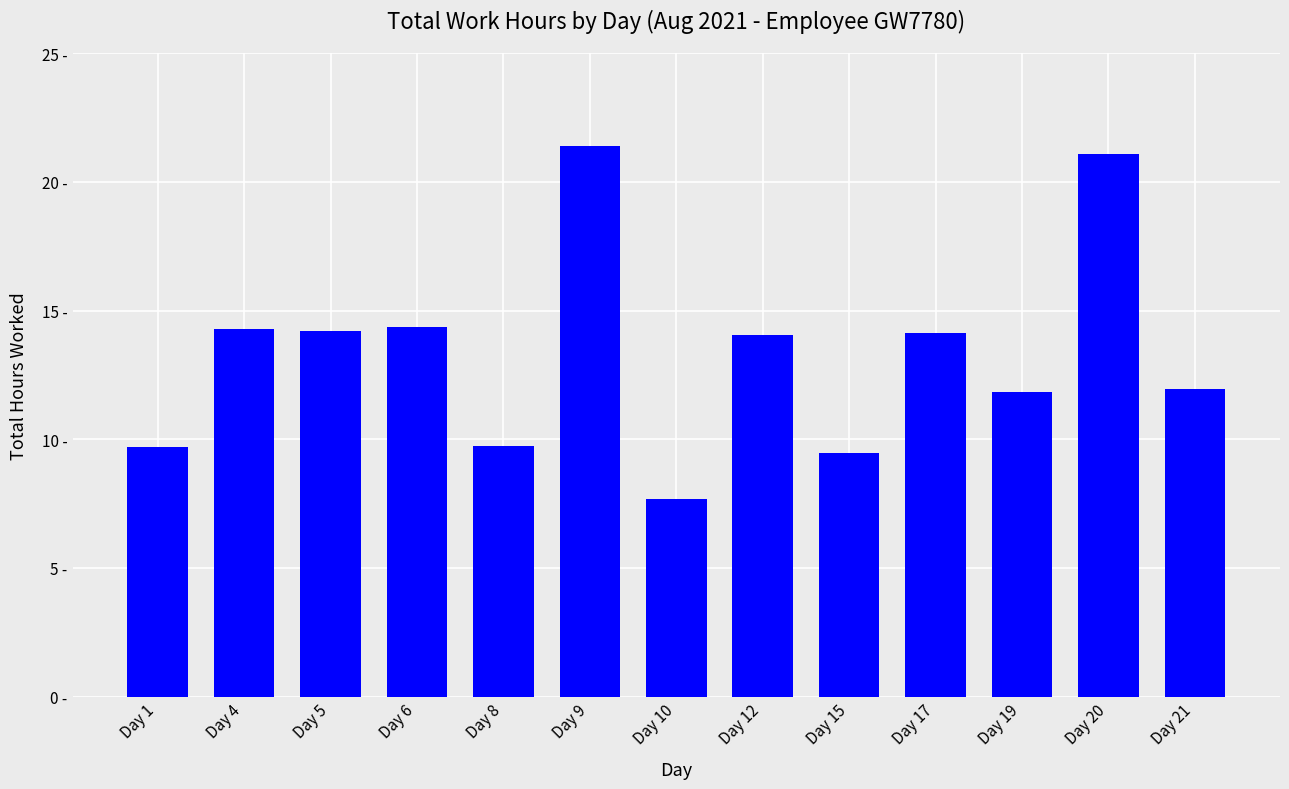

Reading right to left, transcribe all the data shown in this chart.

Day 21=12.0	Day 20=21.1	Day 19=11.8	Day 17=14.1	Day 15=9.5	Day 12=14.0	Day 10=7.7	Day 9=21.4	Day 8=9.7	Day 6=14.3	Day 5=14.2	Day 4=14.3	Day 1=9.7